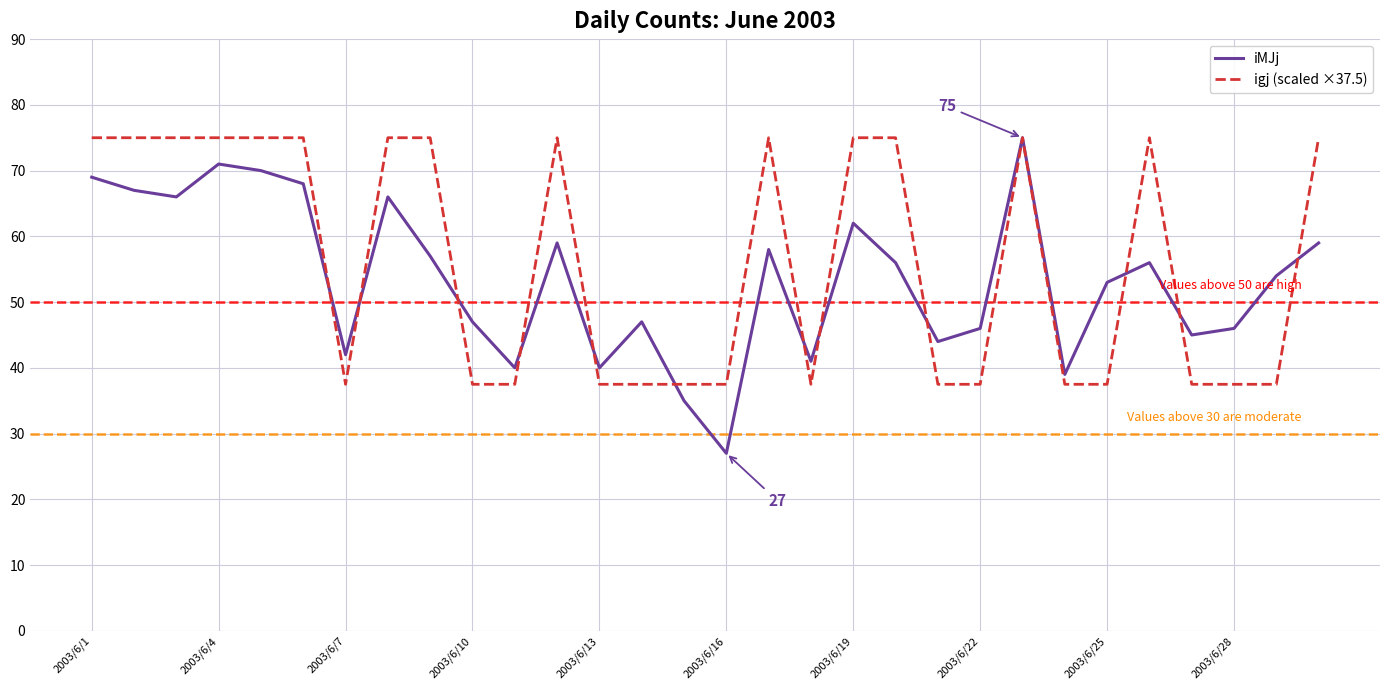

Which series has the largest range (max minus min)?

iMJj